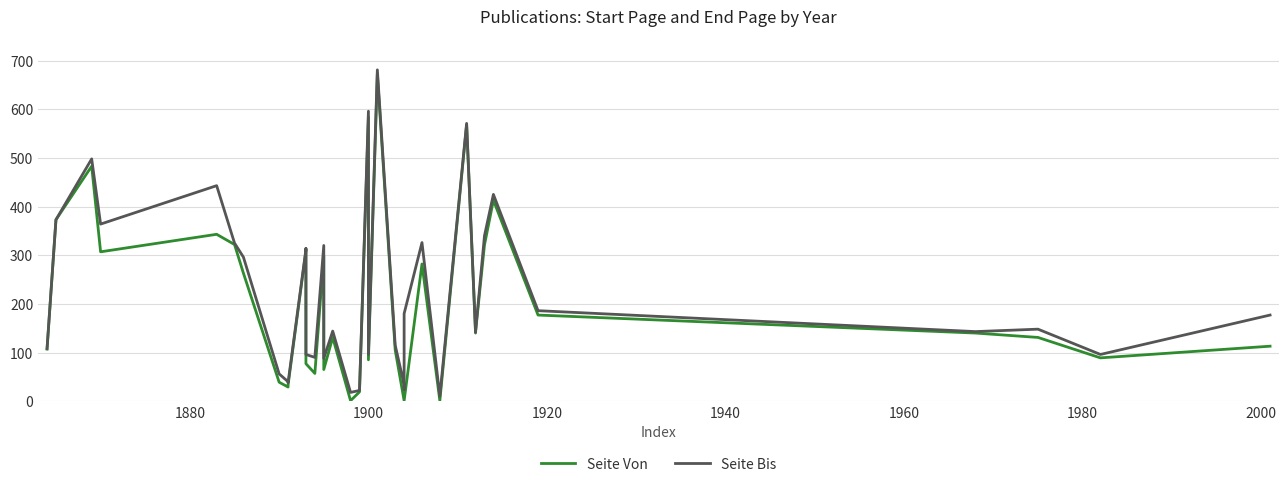

What is the minimum value for Seite Bis?

10